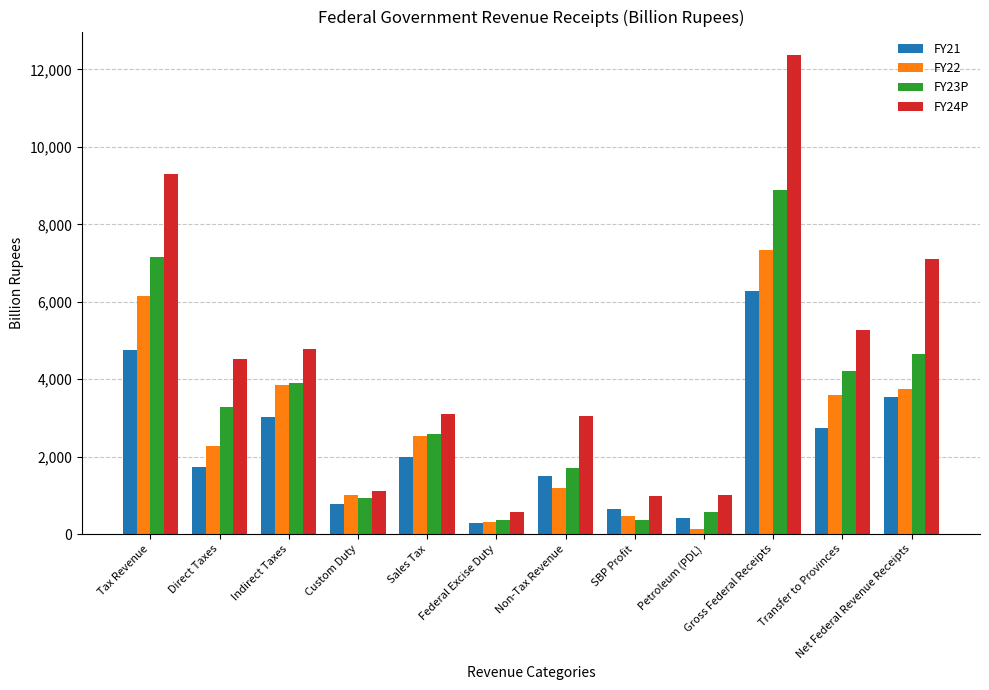

Rank the series by their maximum value, from lowest to highest.

FY21, FY22, FY23P, FY24P